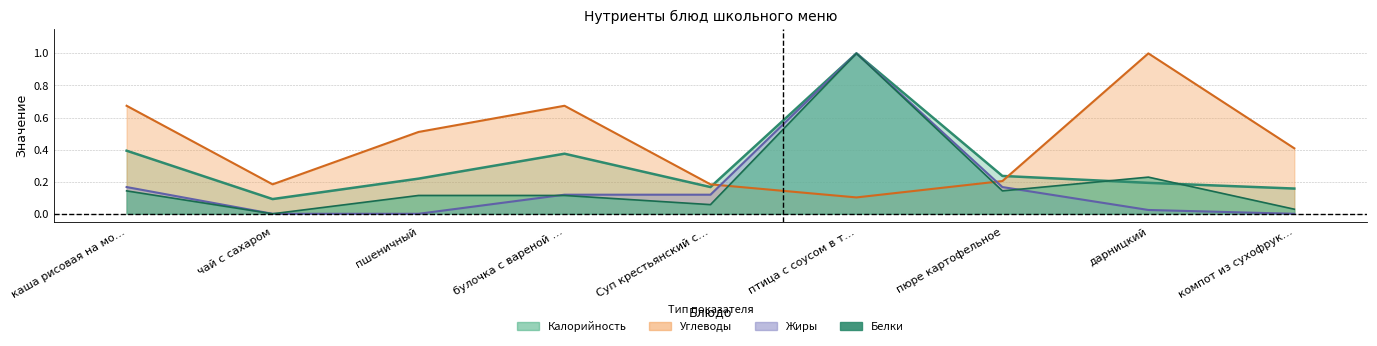

Reading right to left, what are all the values shown in this chart?

Калорийность: 0.2	0.2	0.2	1.0	0.2	0.4	0.2	0.1	0.4
Белки: 0.0	0.2	0.1	1.0	0.1	0.1	0.1	0.0	0.1
Жиры: 0.0	0.0	0.2	1.0	0.1	0.1	0.0	0.0	0.2
Углеводы: 0.4	1.0	0.2	0.1	0.2	0.7	0.5	0.2	0.7